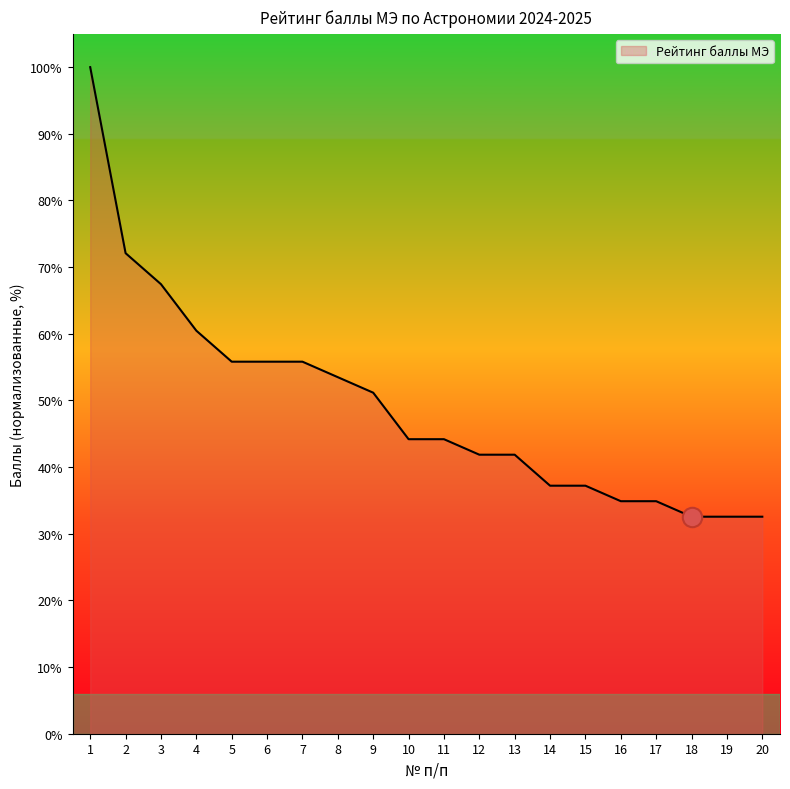

What is the approximate value at 4?

60.5